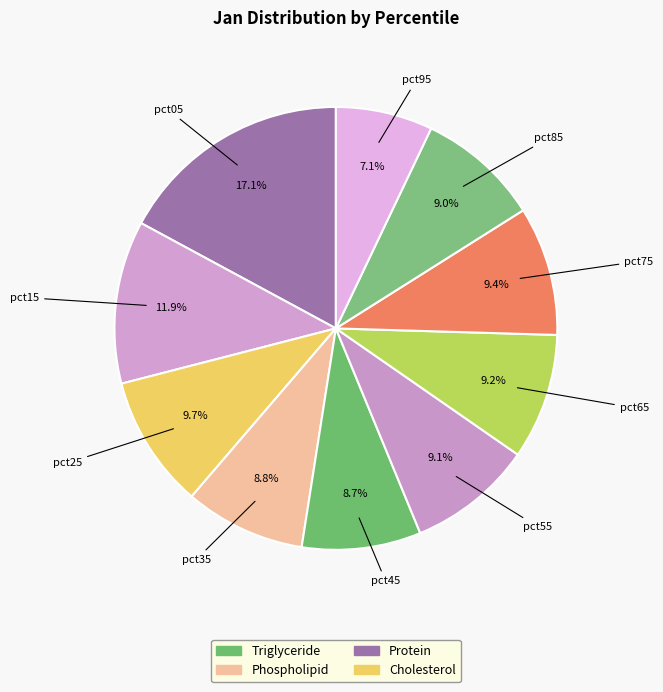

Count the number of slices in the pie.

10